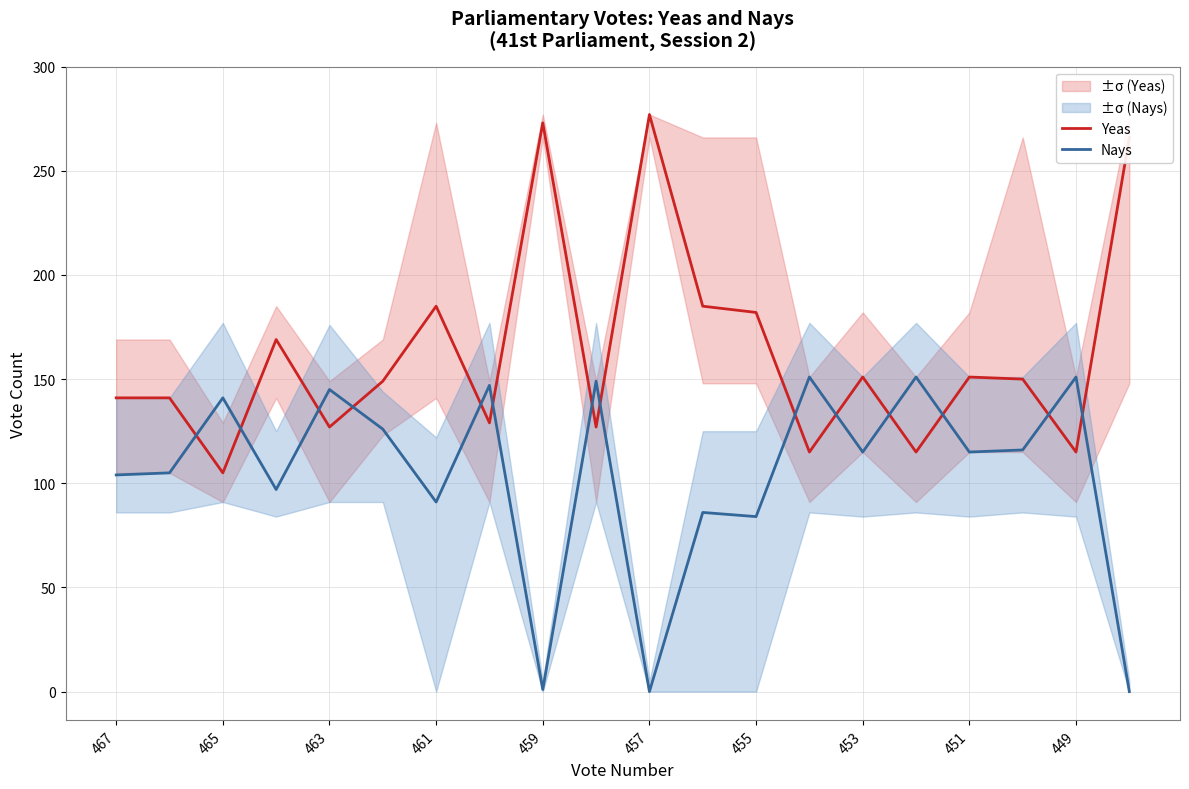

What is the minimum value for Yeas?

105